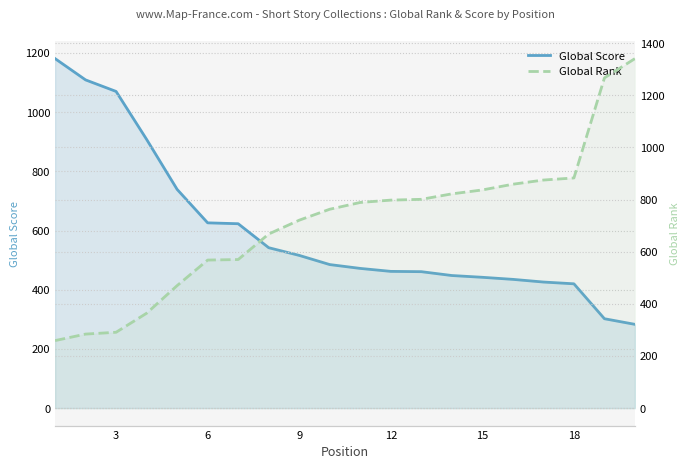

Reading left to right, what are all the values shown in this chart?

Global Score: 1181	1109	1070	908	739	626	623	542	516	485	472	462	461	448	442	435	426	420	302	283
Global Rank: 259	284	291	364	470	568	570	668	721	763	789	798	801	822	837	859	875	883	1267	1341